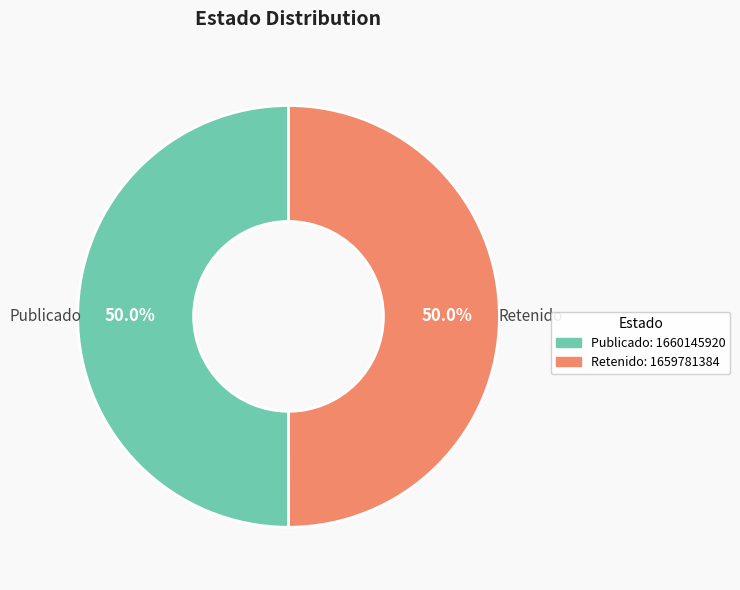

Do Retenido: 1659781384 and Publicado: 1660145920 together represent more than half of the pie?

Yes